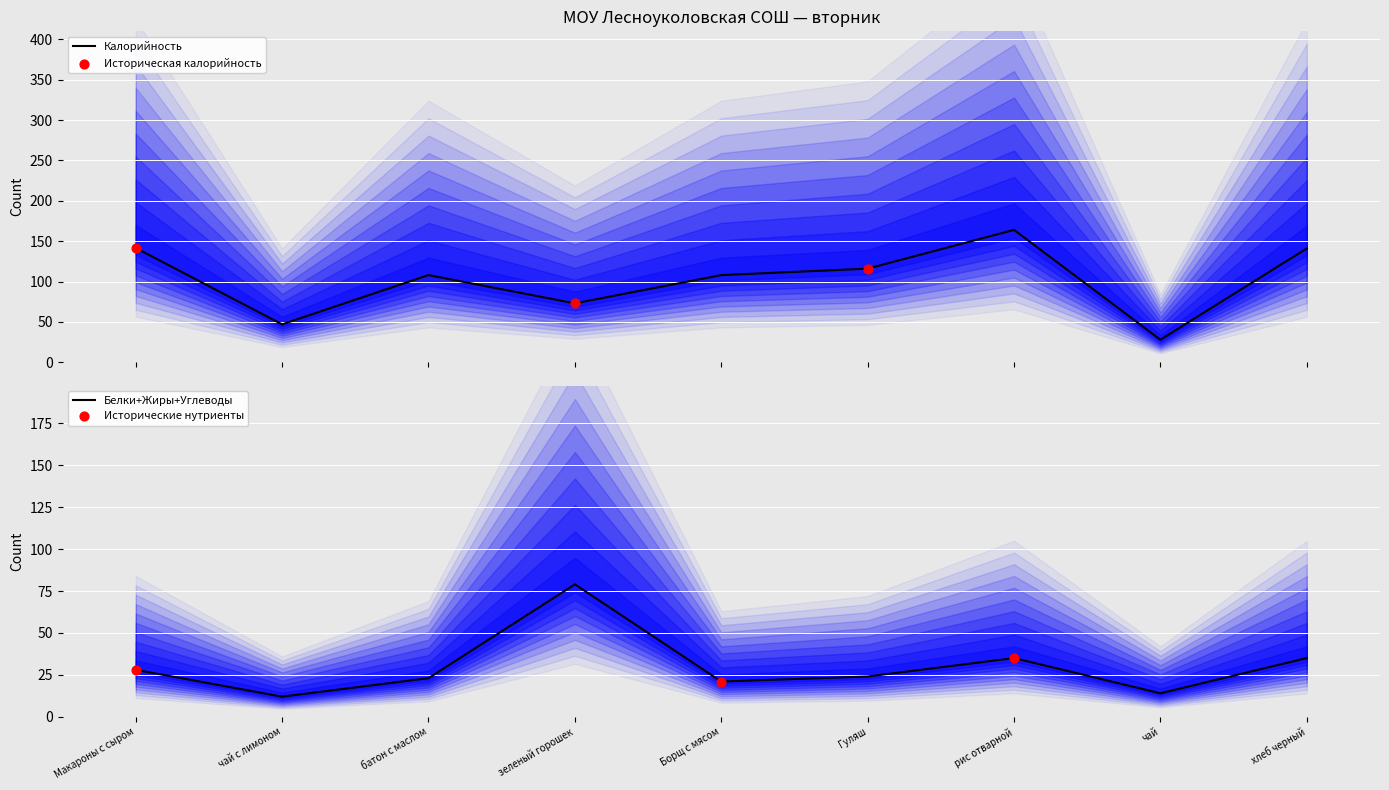

Which series has the largest Y range (max minus min)?

Калорийность